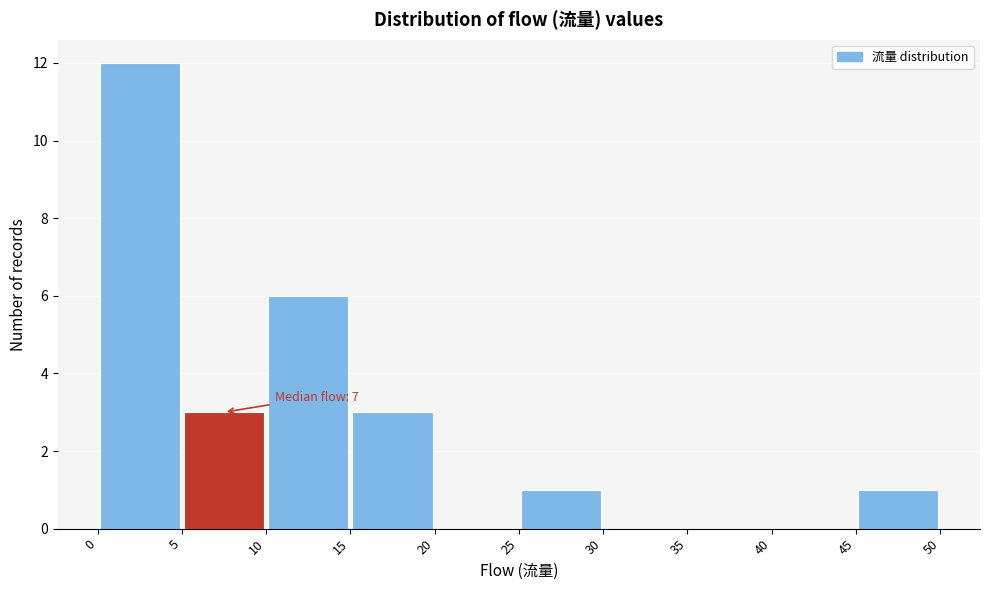

Which range on the x-axis has the tallest bar?

0 to 5